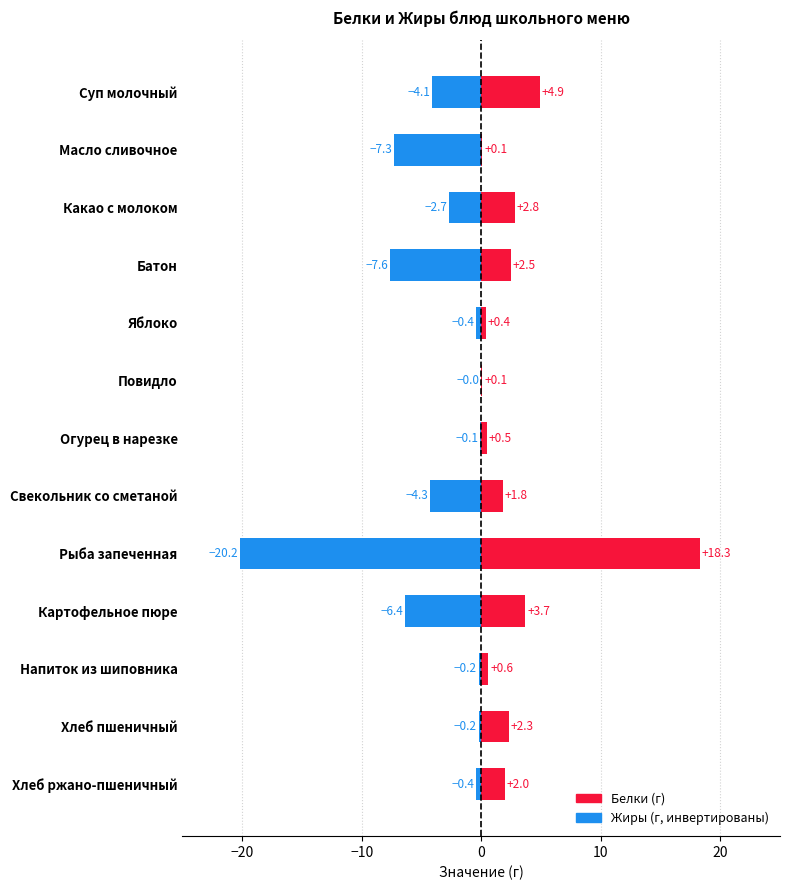

Reading left to right, what are all the values shown in this chart?

Белки: 4.9	0.1	2.8	2.5	0.4	0.1	0.5	1.8	18.3	3.7	0.6	2.3	2.0
Жиры: -4.1	-7.3	-2.7	-7.6	-0.4	0.0	-0.1	-4.3	-20.2	-6.4	-0.2	-0.2	-0.4